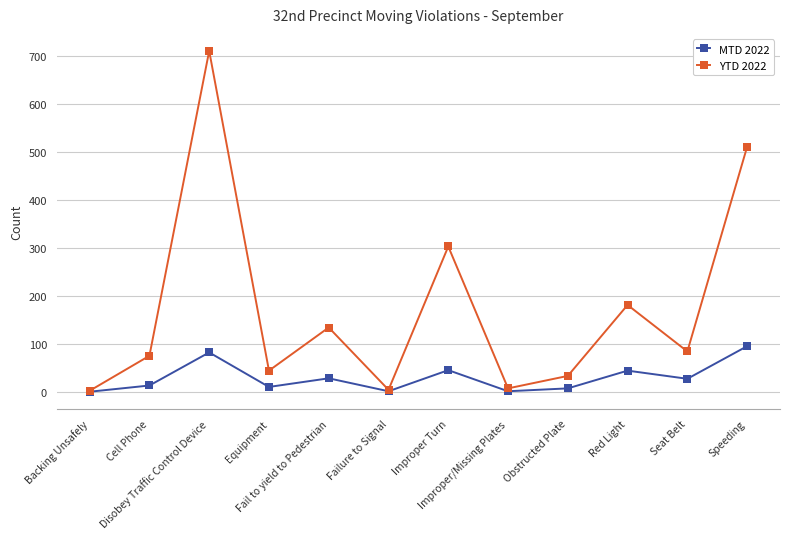

At which category is the sum across all series the highest?

Disobey Traffic Control Device